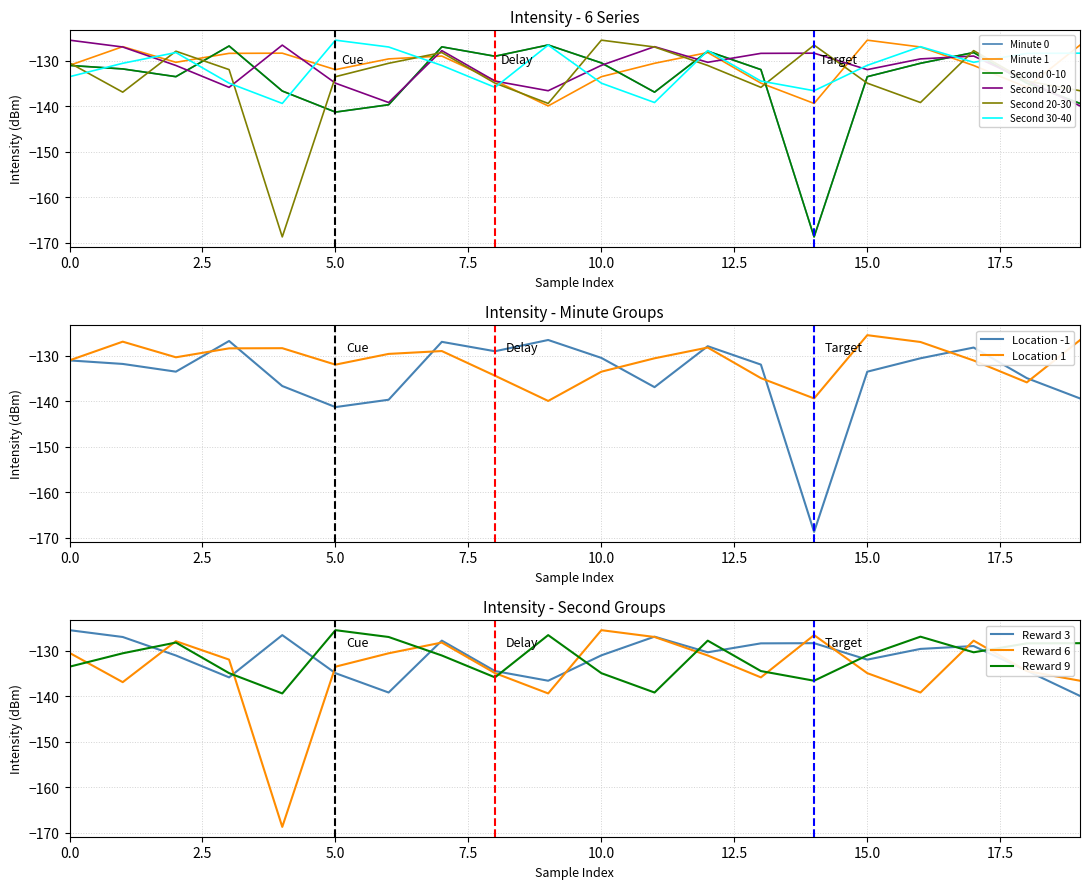

At how many categories does at least one series exceed -158?

20